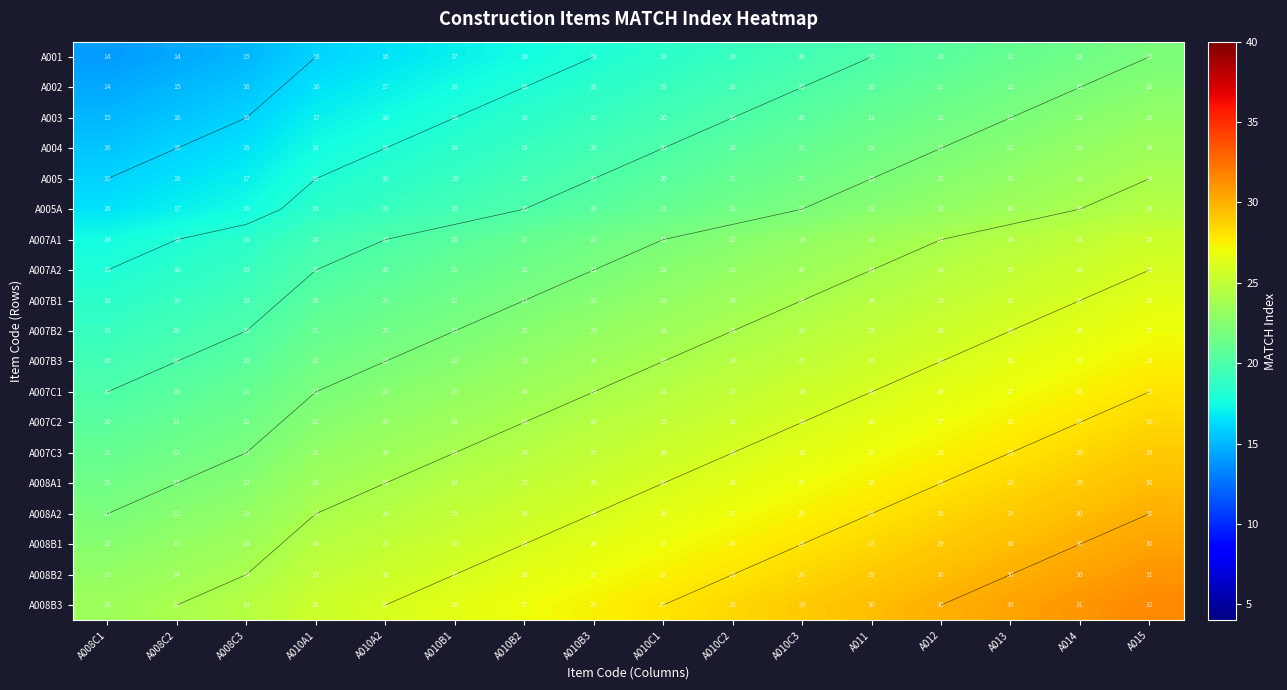

Rank the series at A010B3 from highest to lowest value.

A008B3, A008B2, A008B1, A008A2, A008A1, A007C3, A007C2, A007C1, A007B3, A007B2, A007B1, A007A2, A007A1, A005A, A005, A004, A003, A002, A001